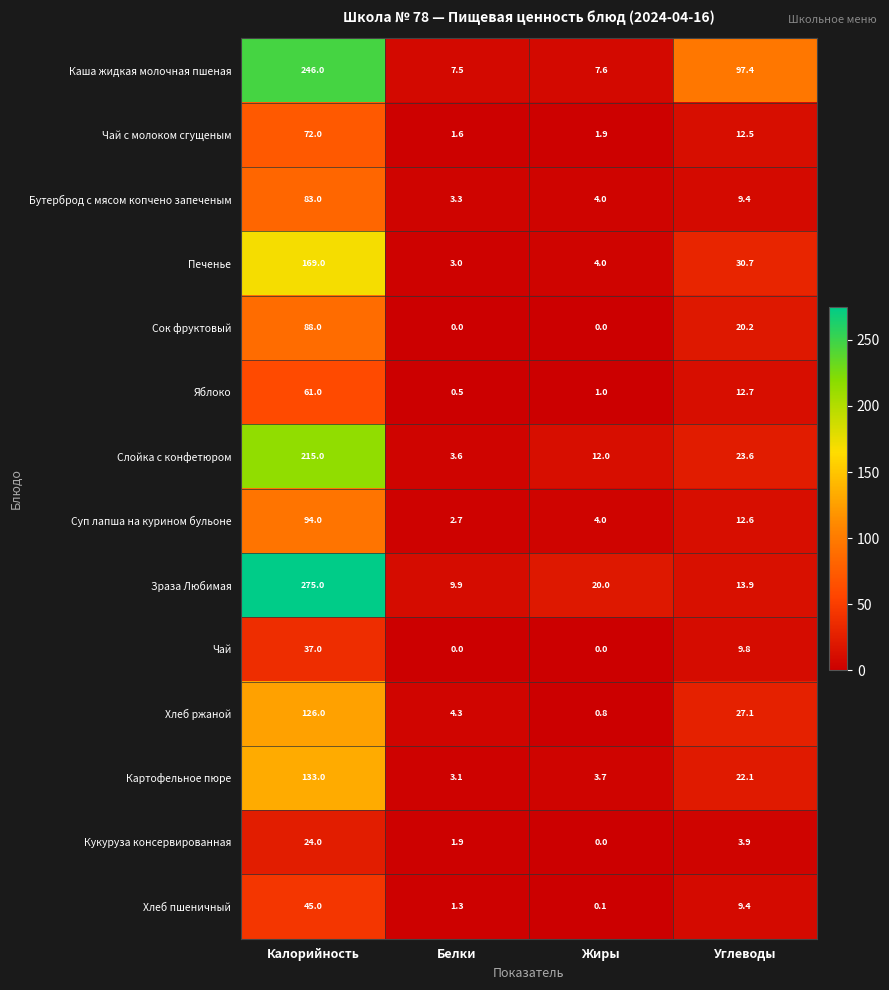

What is the maximum value shown in the chart?

275.0